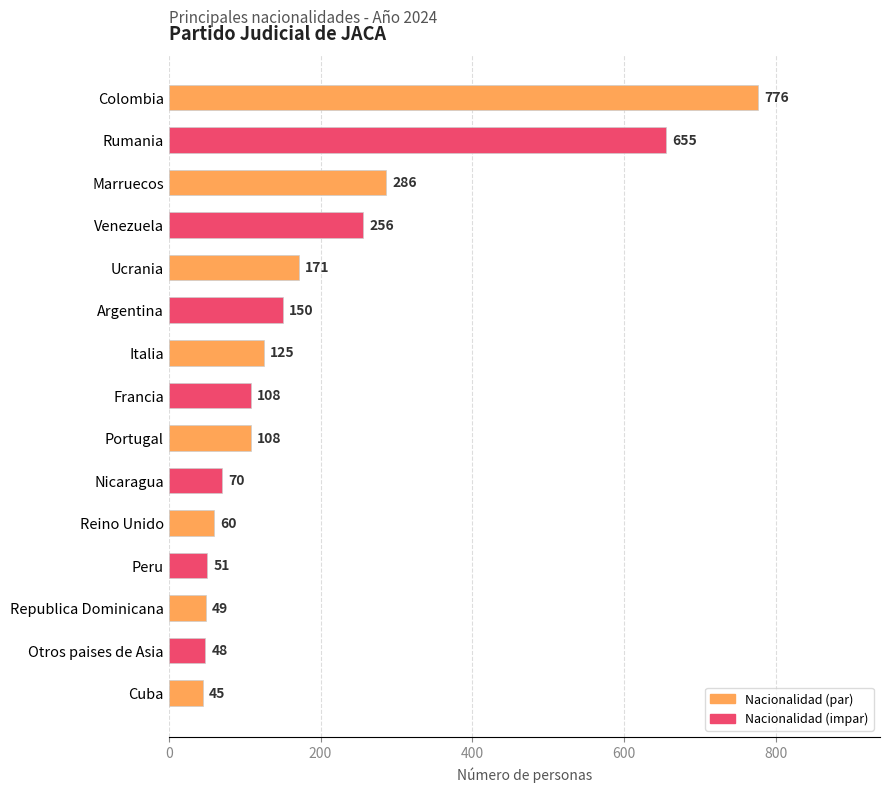

Approximately how many times larger is the value at Venezuela compared to Nicaragua?

3.7